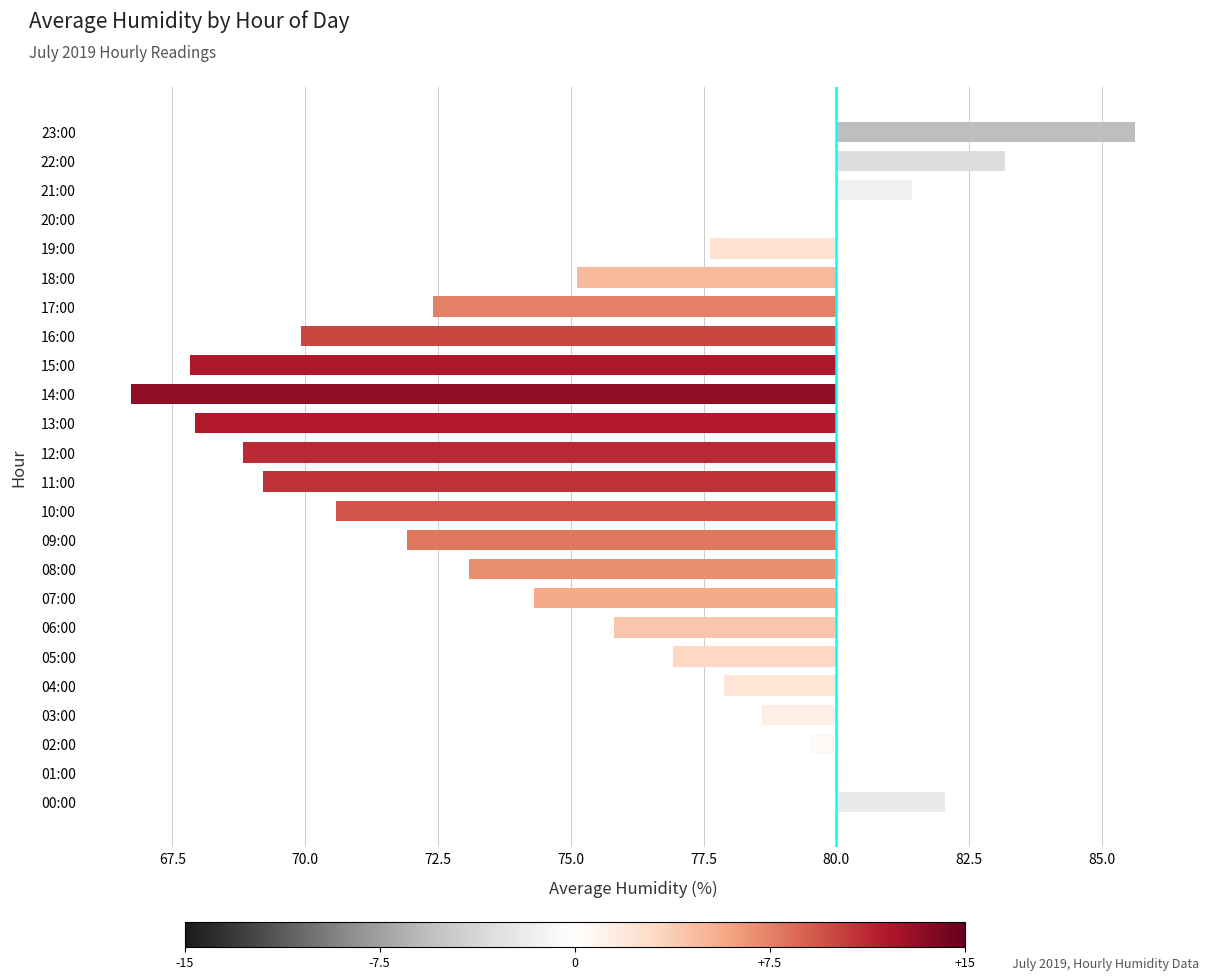

How many values exceed -4?

11